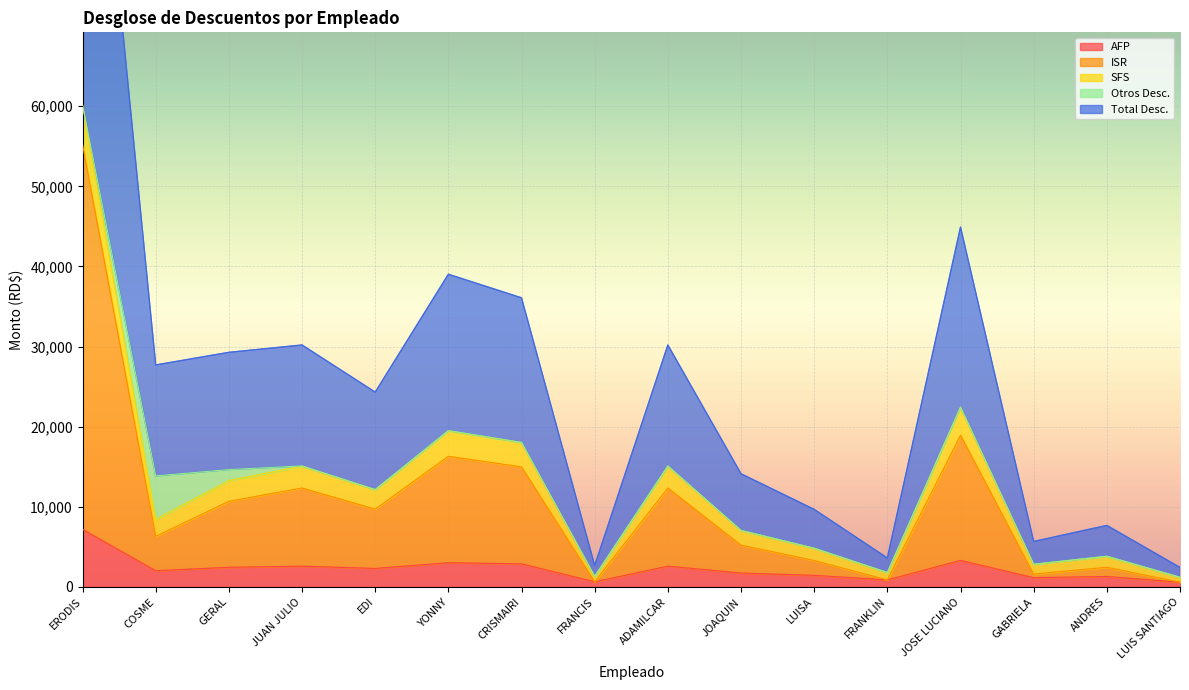

What is the minimum value shown in the chart?

574.0